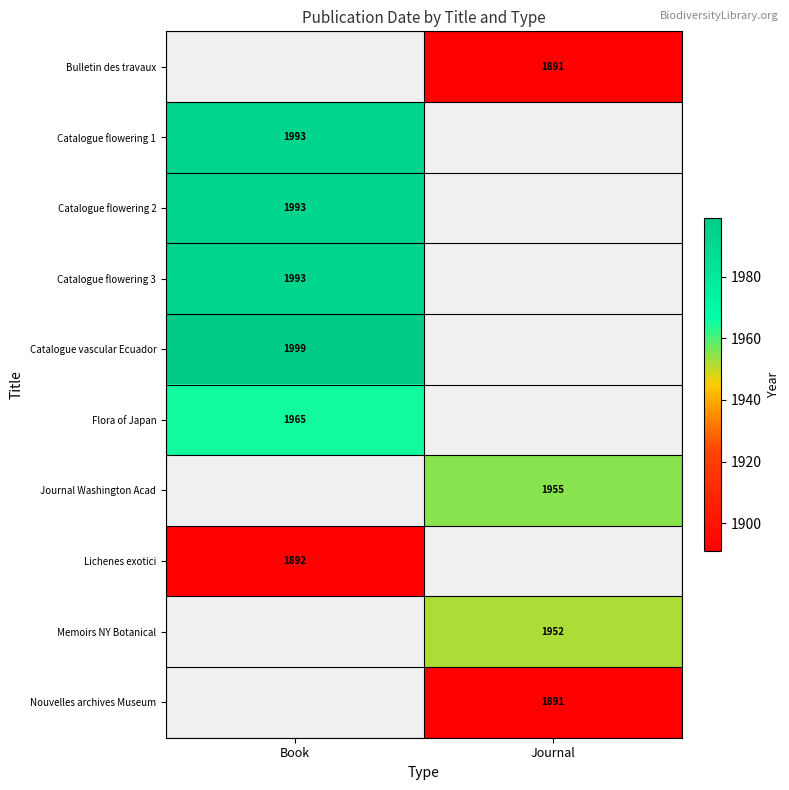

The value of Journal Washington Acad at Journal is 425.0. True or false?

False